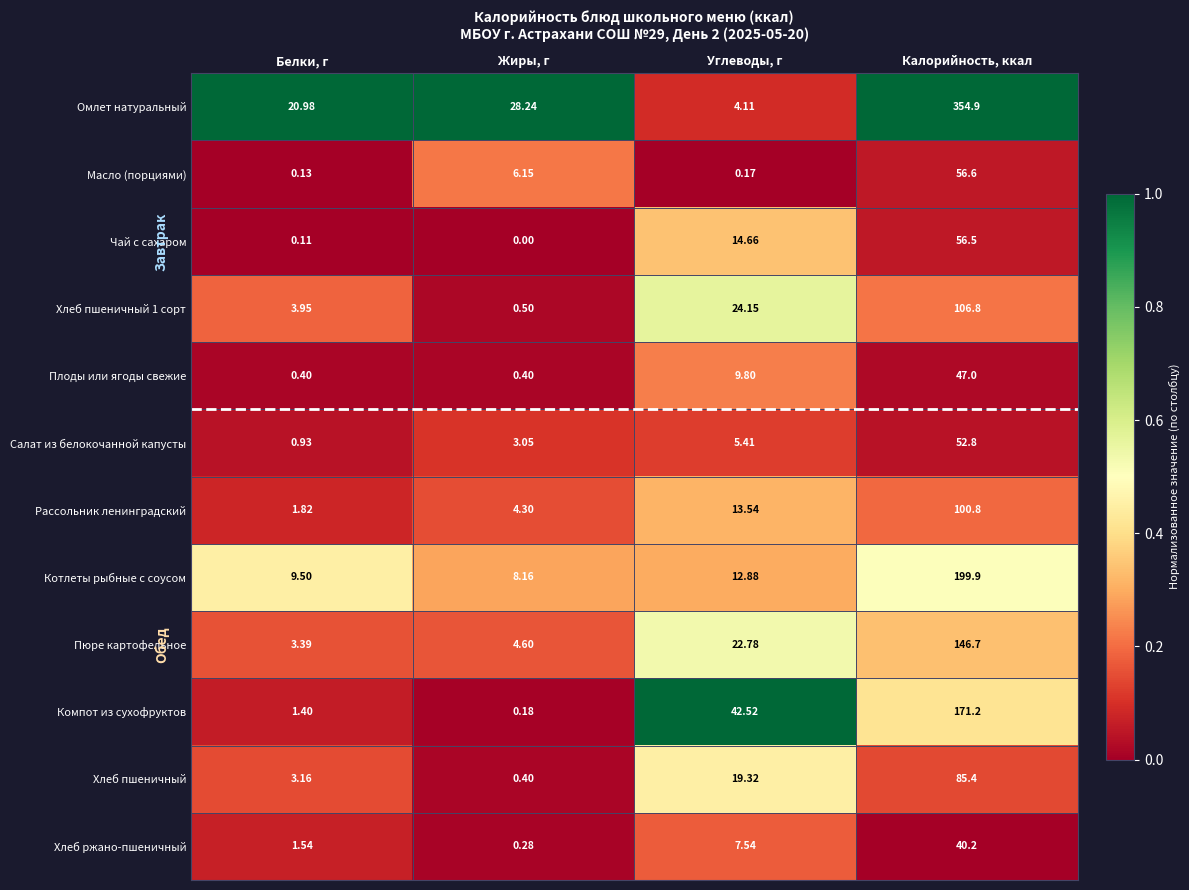

At which label does Рассольник ленинградский reach its peak?

Калорийность, ккал